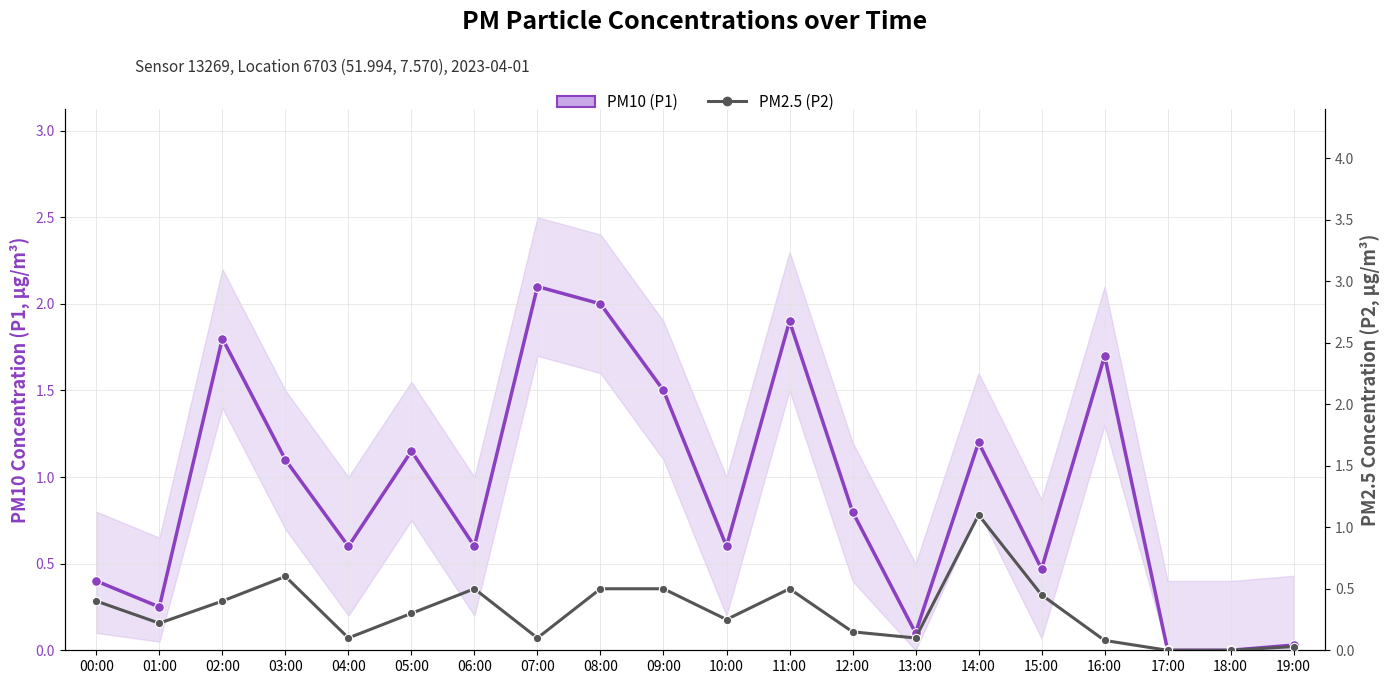

True or false: PM2.5 (P2) and PM10 (P1) intersect in this chart.

False